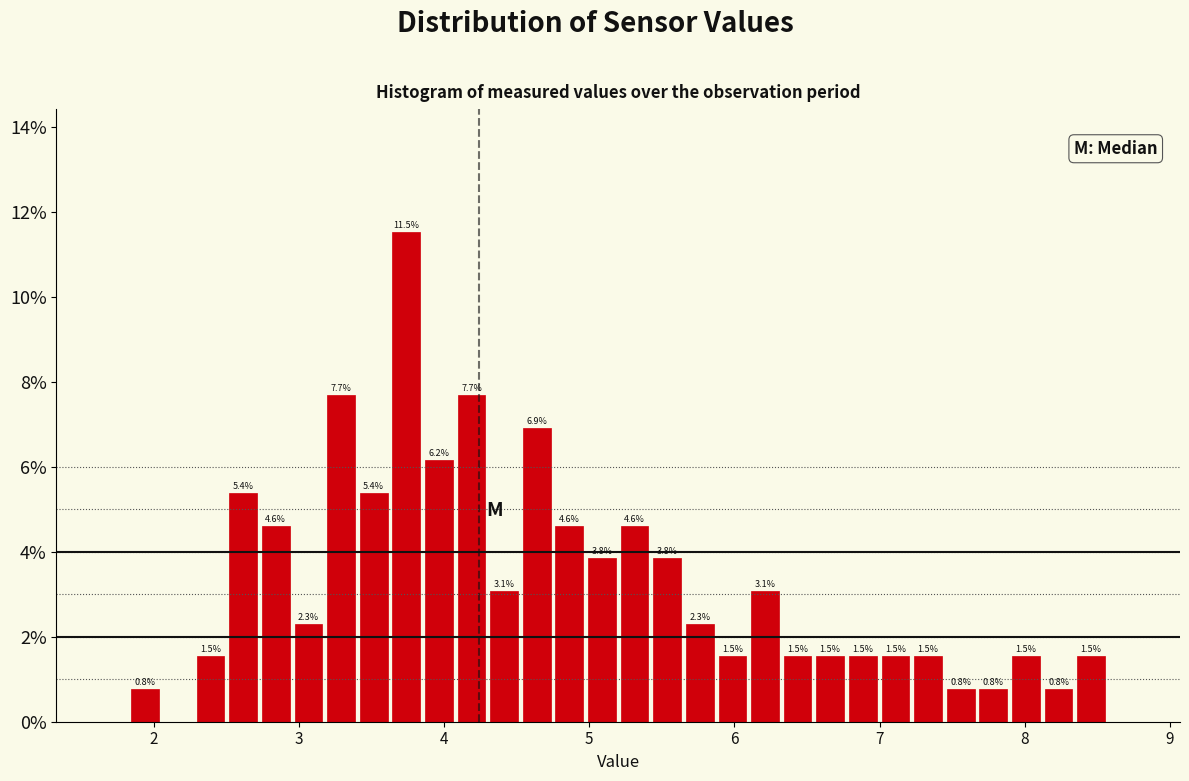

Read against the x-axis, roughly where is the centre of the tallest bar?

3.7